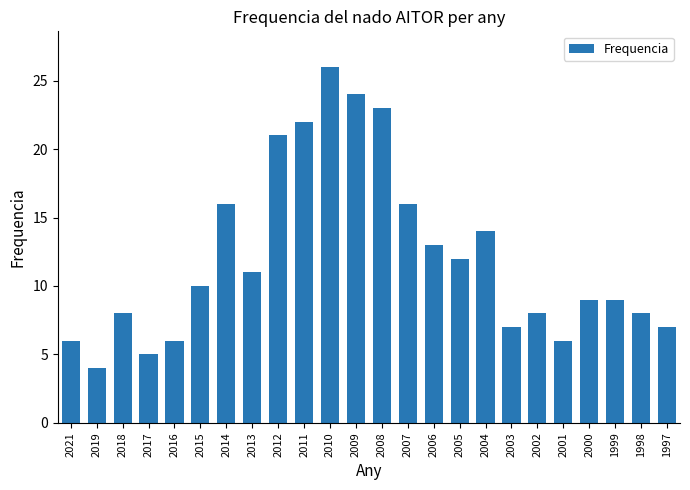

What is the value of the 19th bar from the left?

8